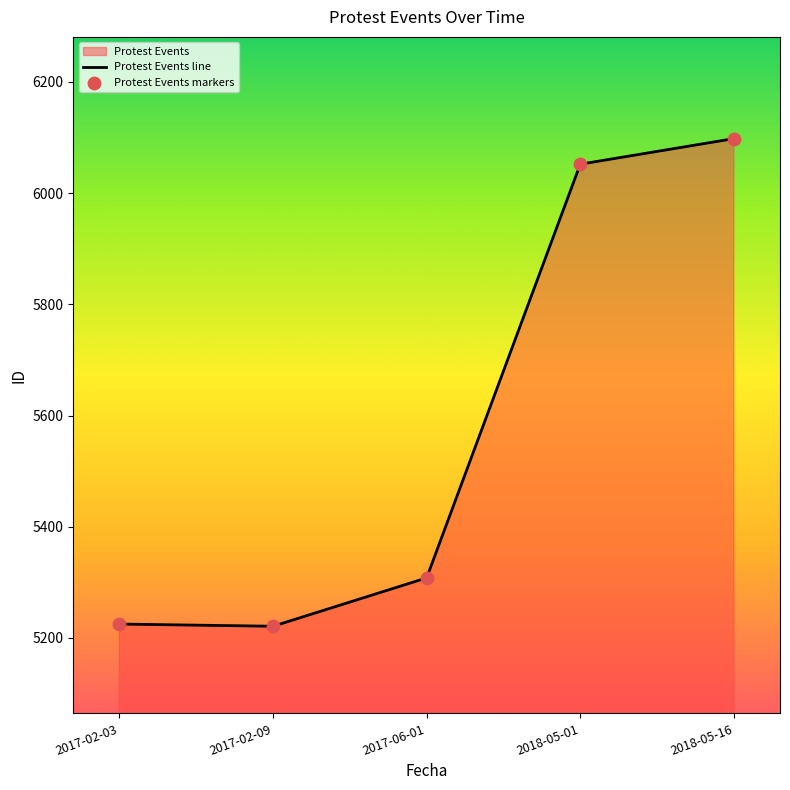

Which series has the largest Y range (max minus min)?

Protest Events line